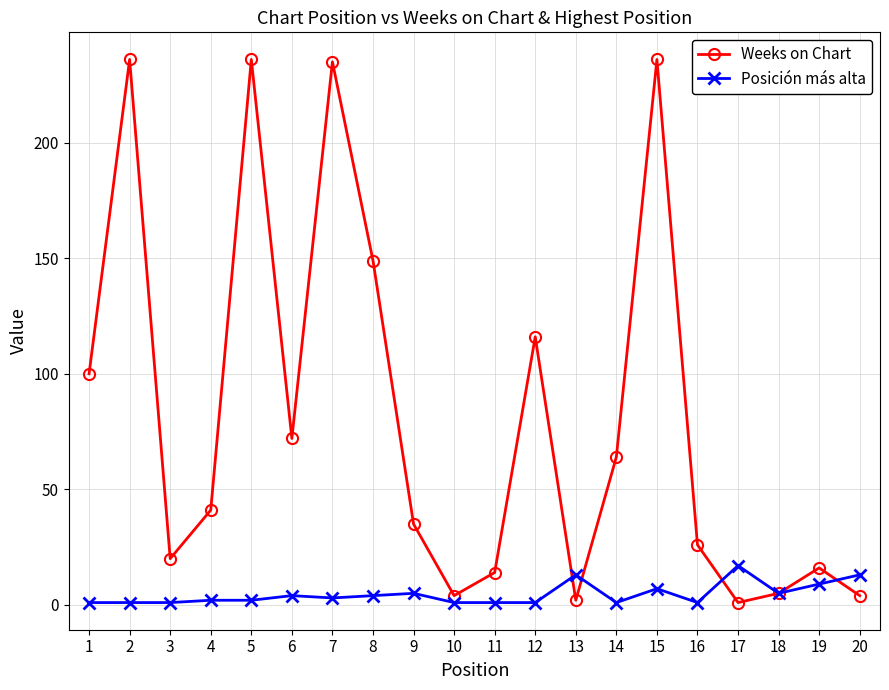

How many values in the Weeks on Chart series are below 41?

10